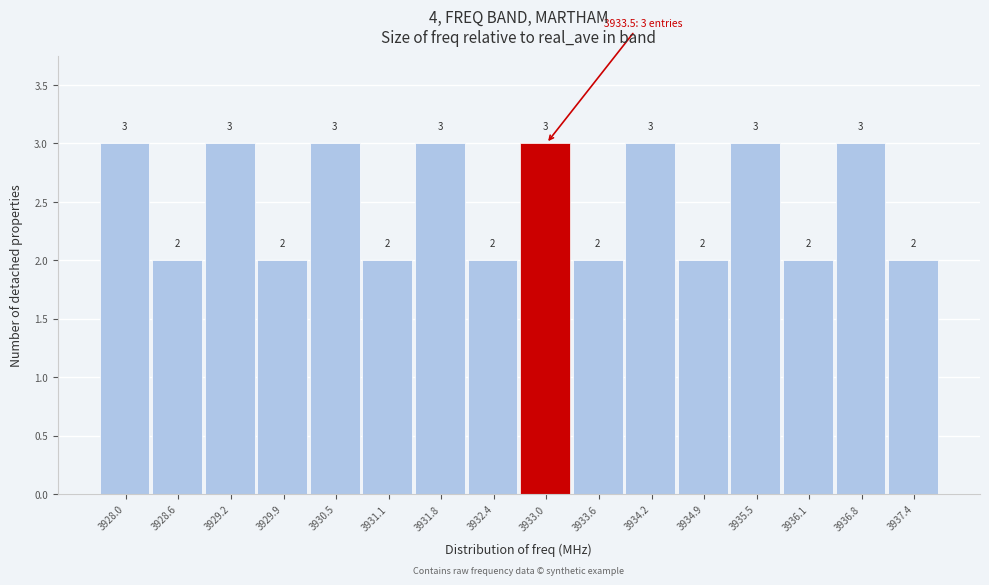

Reading left to right, transcribe all the data shown in this chart.

3	2	3	2	3	2	3	2	3	2	3	2	3	2	3	2